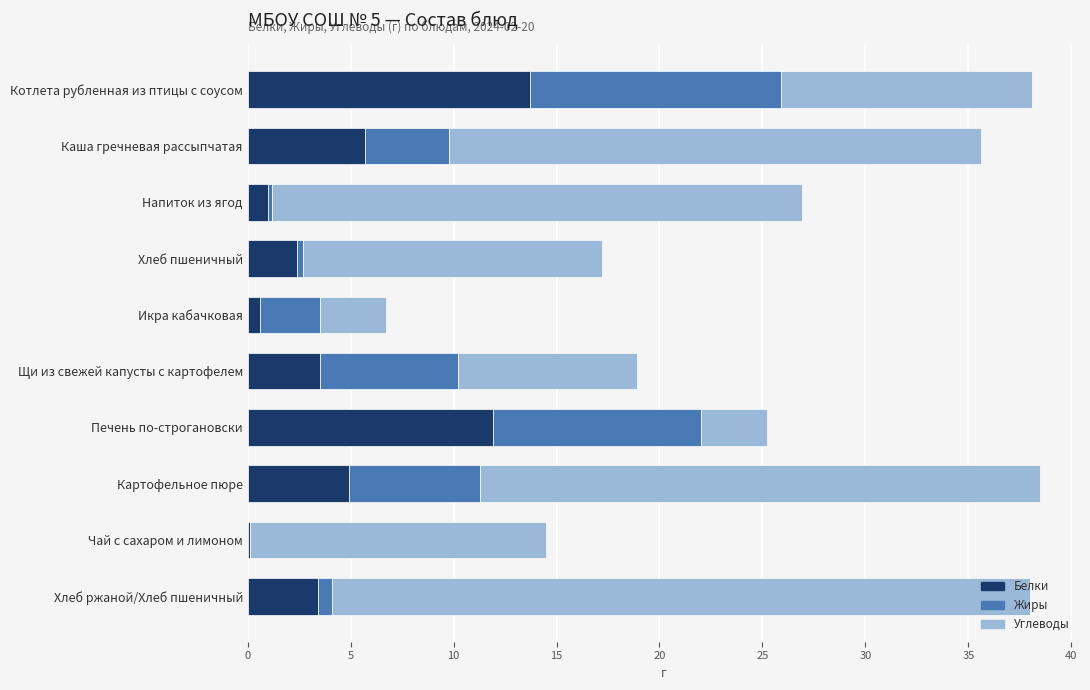

The Белки series shows 4.9 at Картофельное пюре. True or false?

True